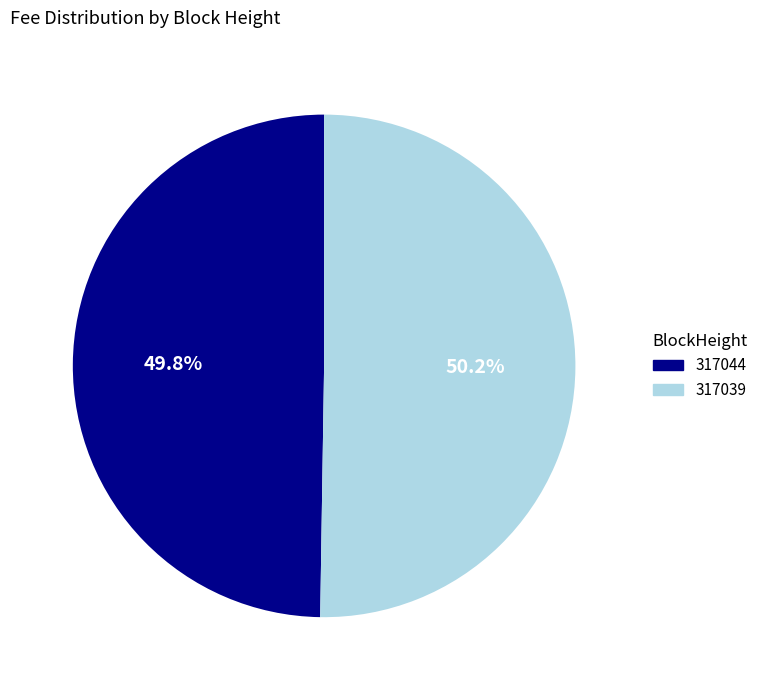

Does any single category account for the majority?

Yes